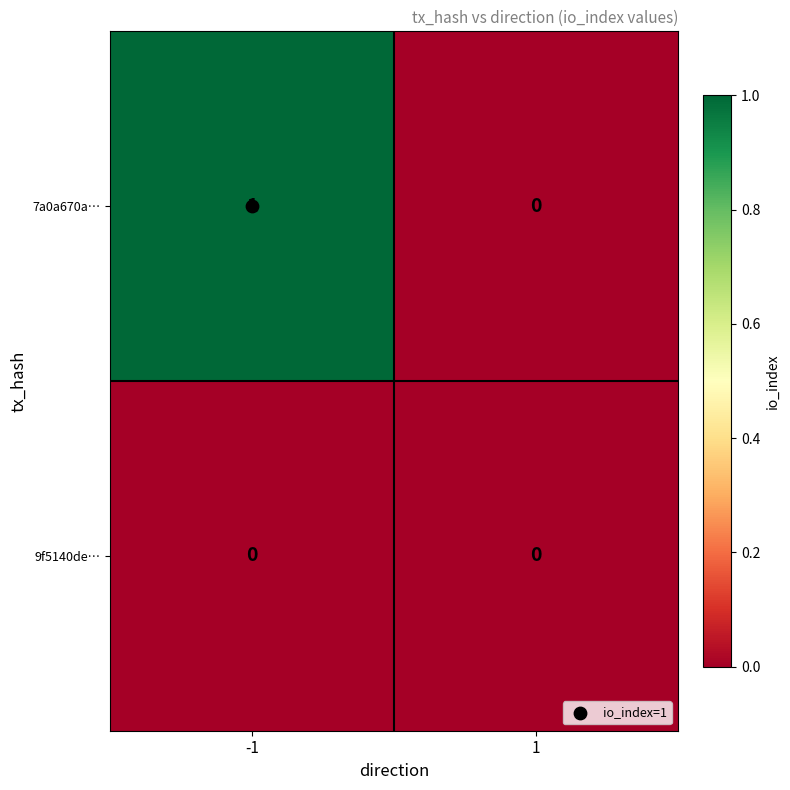

Which series has the largest total across all categories?

7a0a670a…